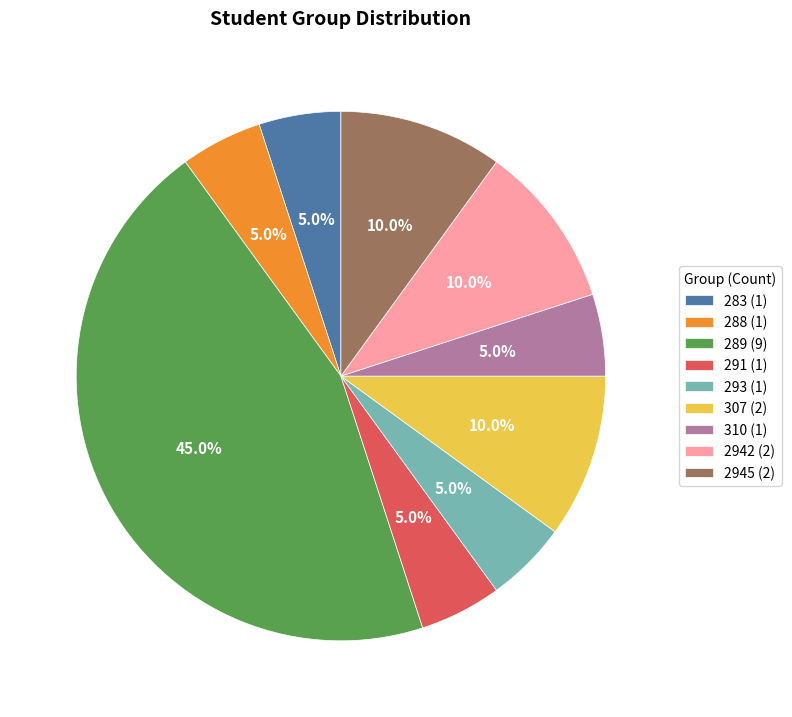

Does 2945 (2) account for over 50% of the chart?

No